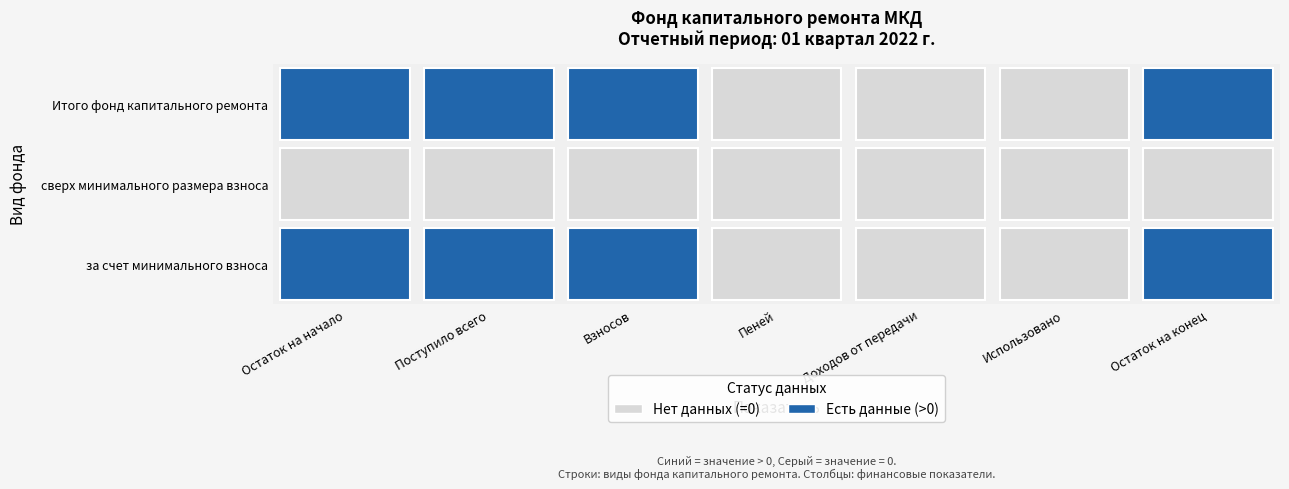

True or false: Итого фонд капитального ремонта has a value of 0.0 at Доходов от передачи.

True